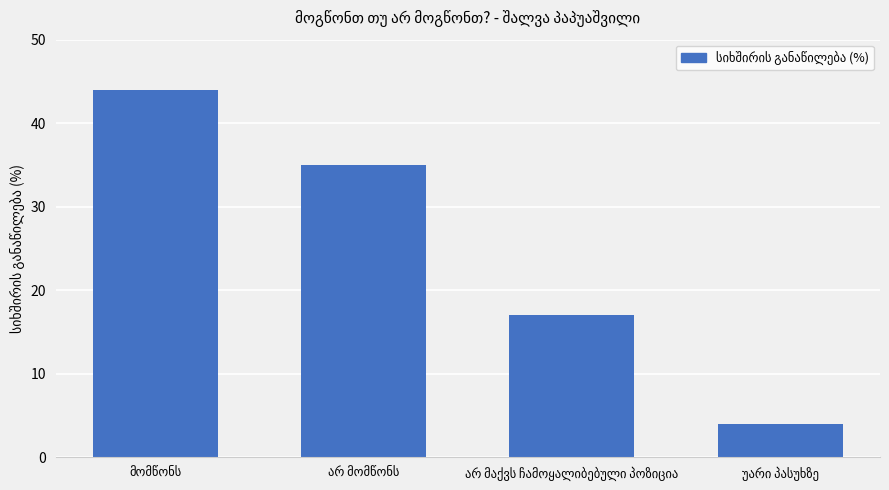

What is the difference between the maximum and second lowest values?

27